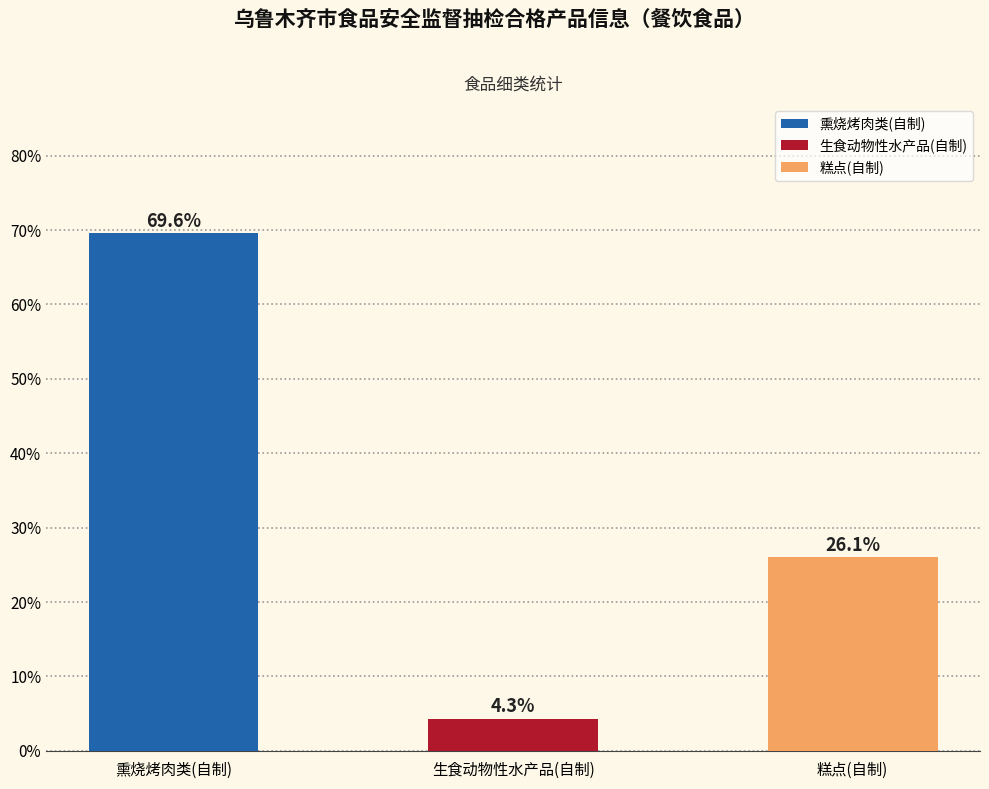

List the labels in order of value, largest first.

熏烧烤肉类(自制), 糕点(自制), 生食动物性水产品(自制)